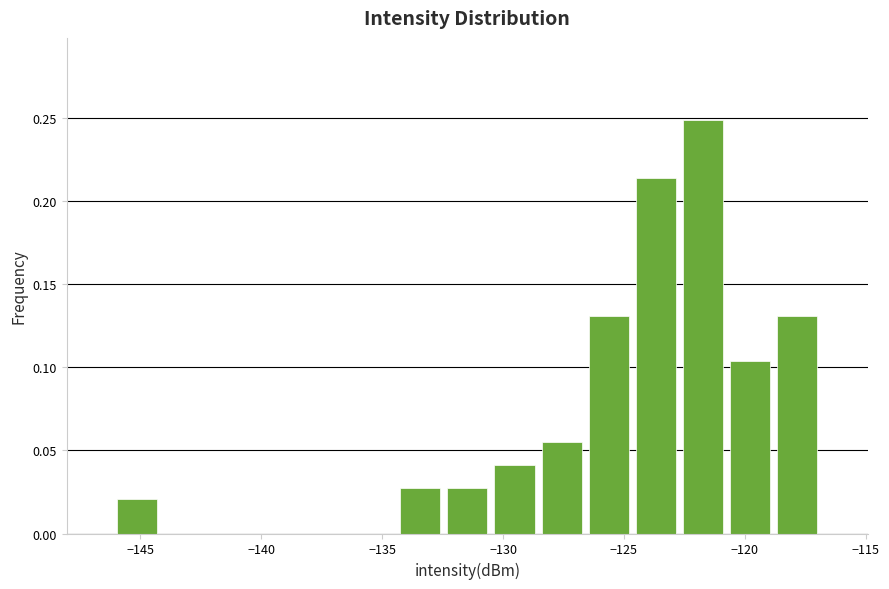

Read against the x-axis, roughly where is the centre of the tallest bar?

-121.5